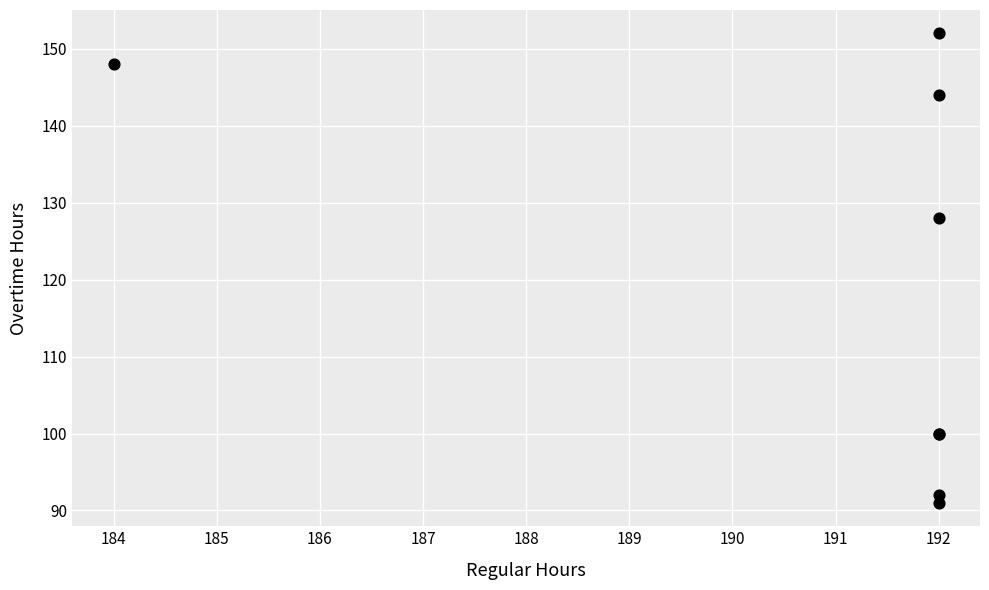

What Y value in the scatter plot is closest to 121?

128